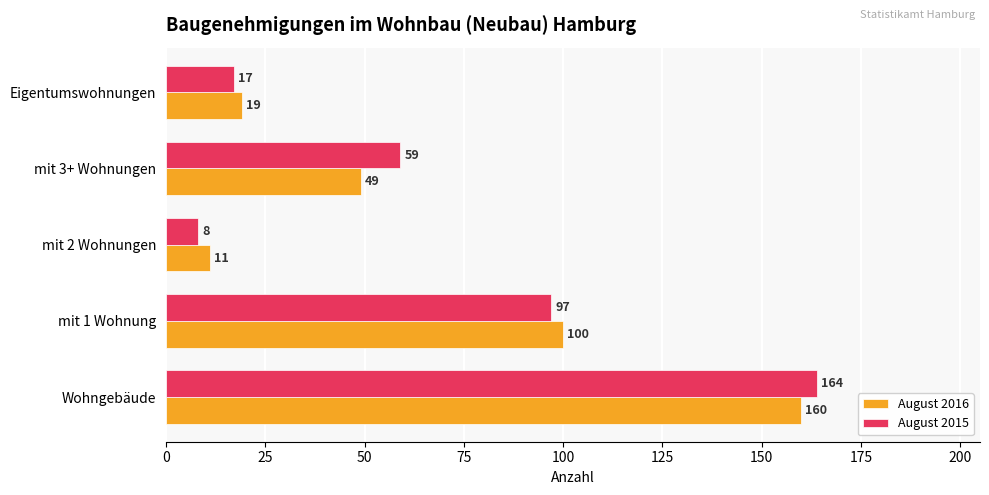

Which series has the widest spread of values?

August 2015